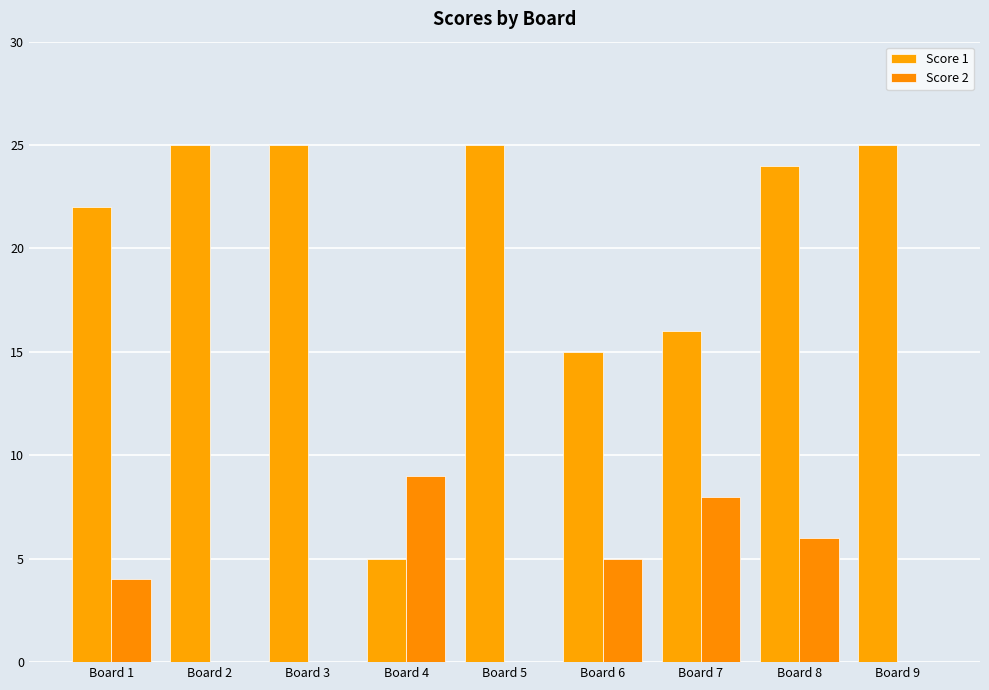

Which category has the lowest value in the Score 2 series?

Board 2